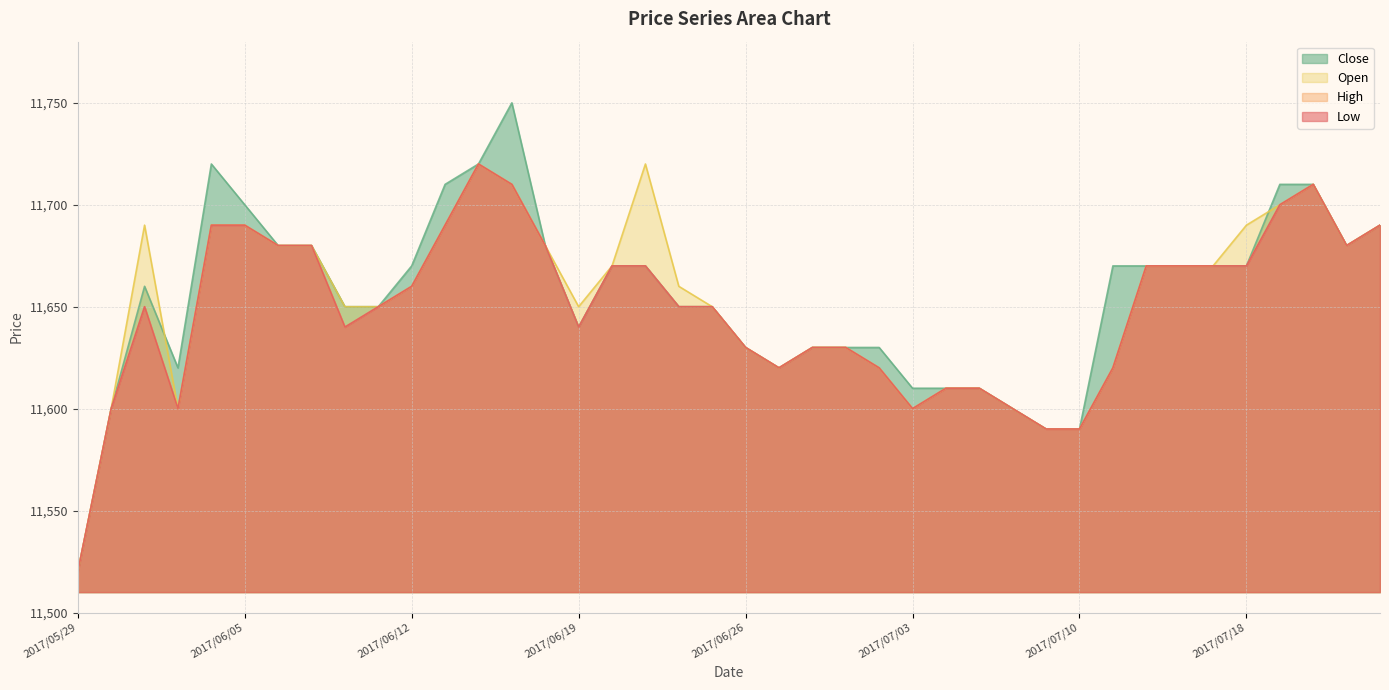

Does the chart have visible grid lines?

Yes